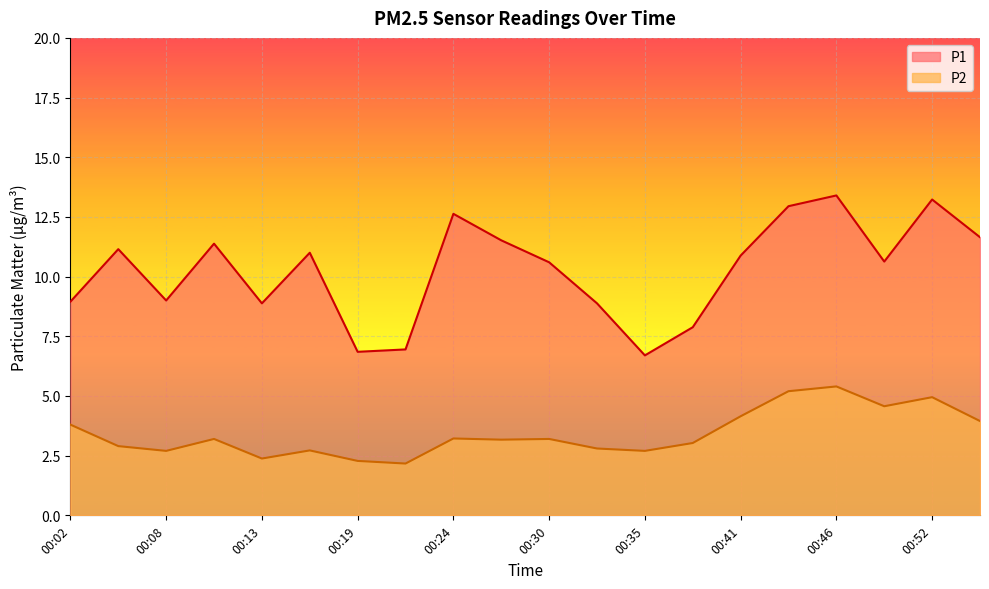

Which series has the largest total across all categories?

P1